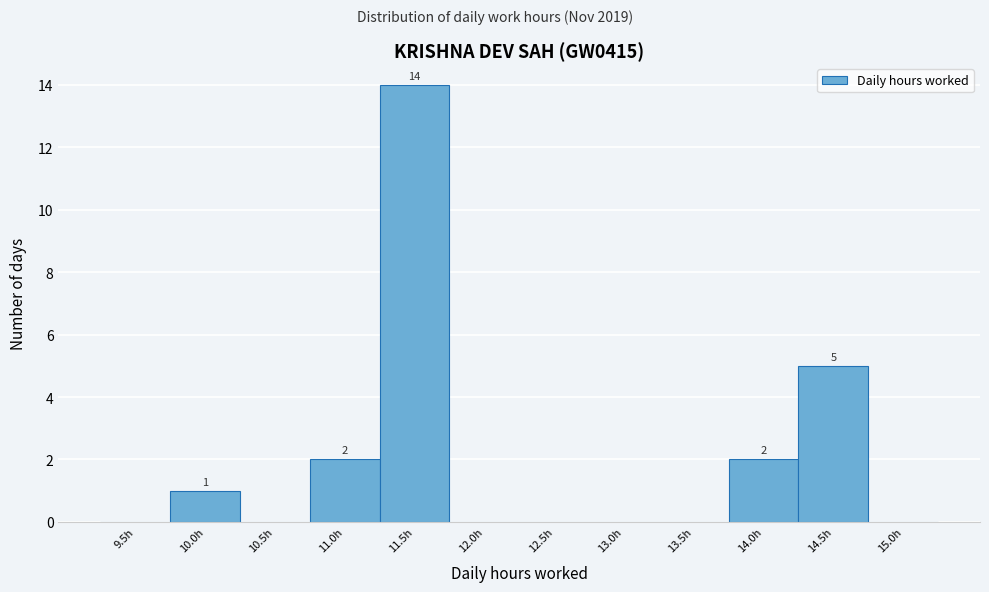

Reading right to left, extract all data points from this chart.

15.0h=0	14.5h=5	14.0h=2	13.5h=0	13.0h=0	12.5h=0	12.0h=0	11.5h=14	11.0h=2	10.5h=0	10.0h=1	9.5h=0